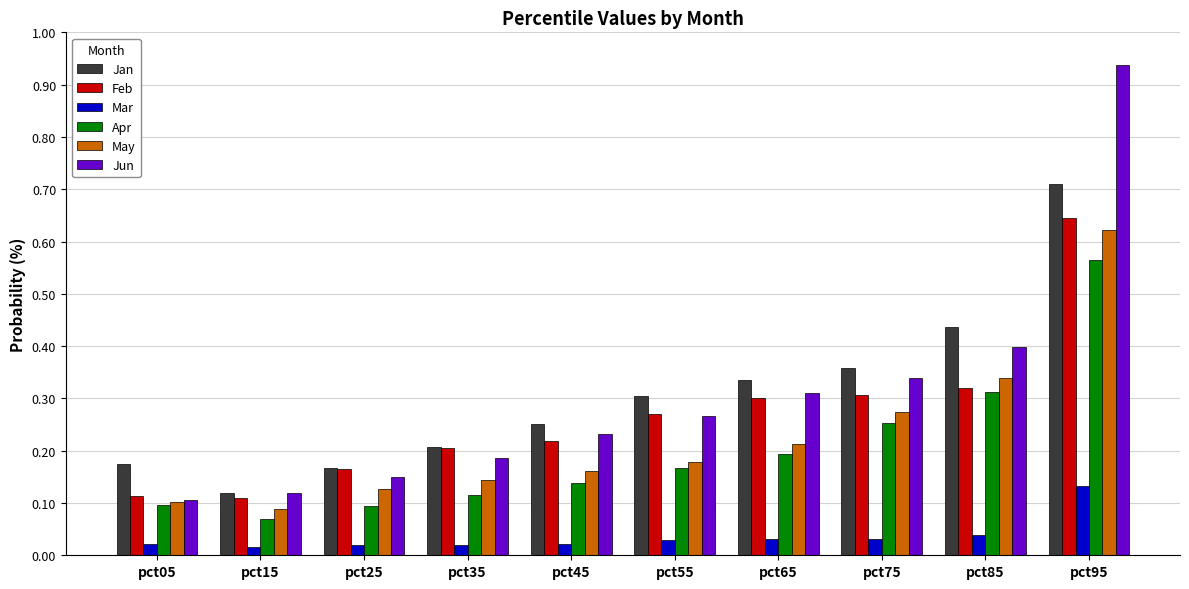

What are all the series names shown in the legend?

Jan, Feb, Mar, Apr, May, Jun